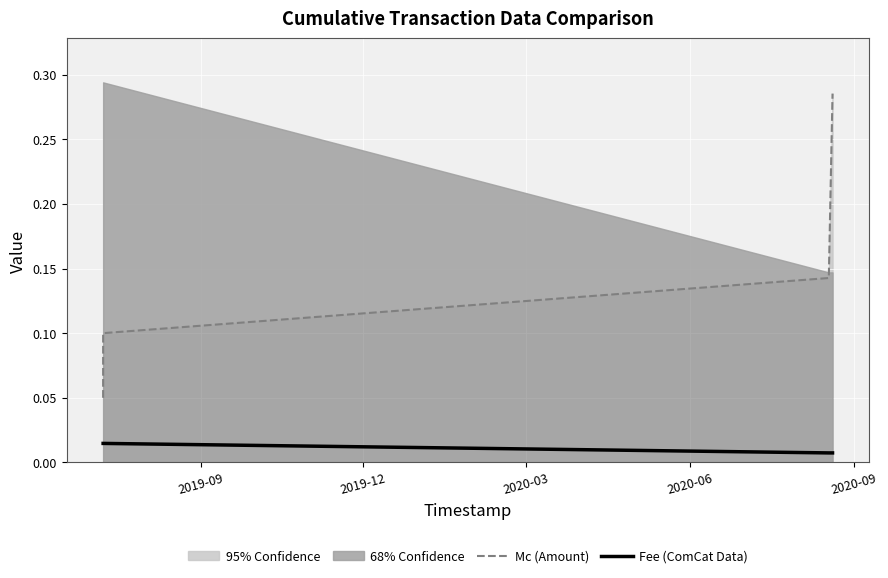

What is the difference between the maximum and minimum values in the Mc (Amount) series?

0.2